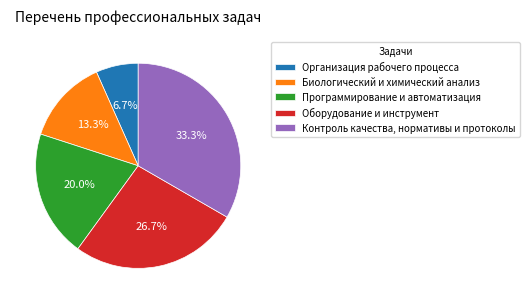

Which has a higher value, Оборудование и инструмент or Контроль качества, нормативы и протоколы?

Контроль качества, нормативы и протоколы